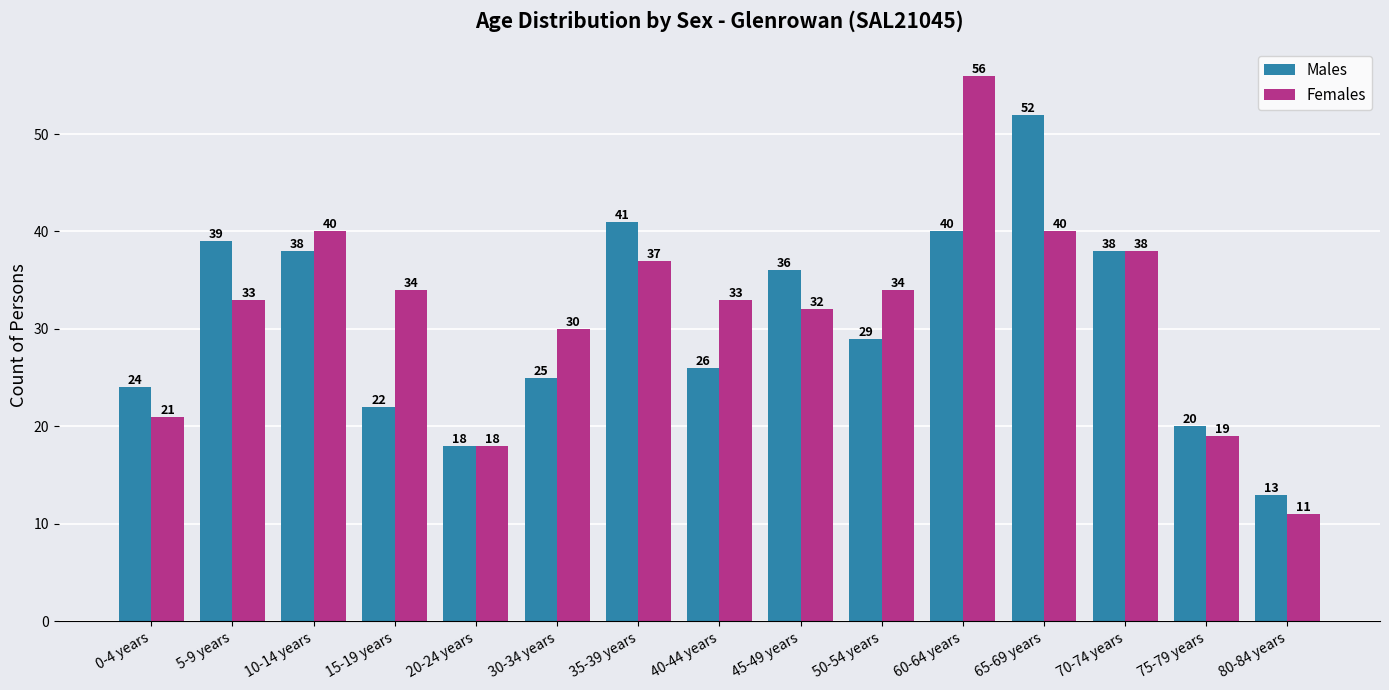

At which label does Females reach its minimum?

80-84 years